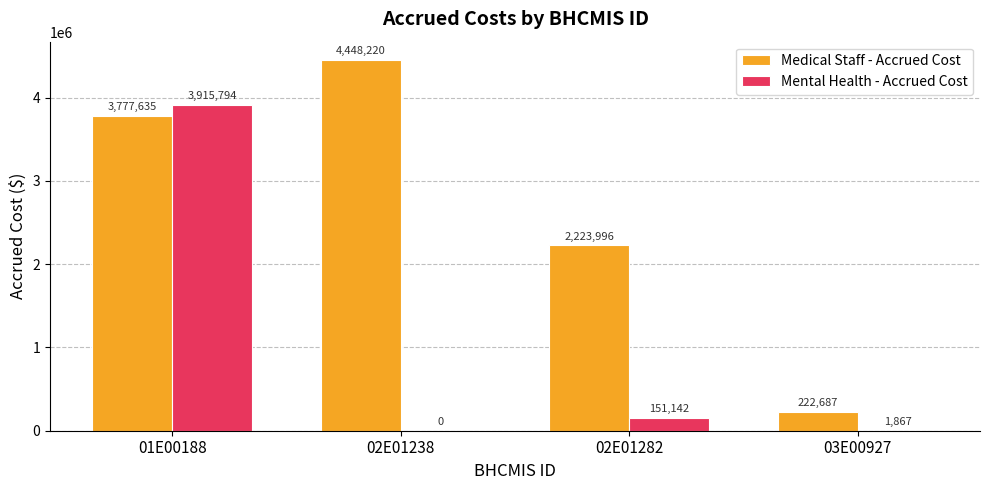

What is the difference between the Mental Health - Accrued Cost values at 01E00188 and 03E00927?

3913927